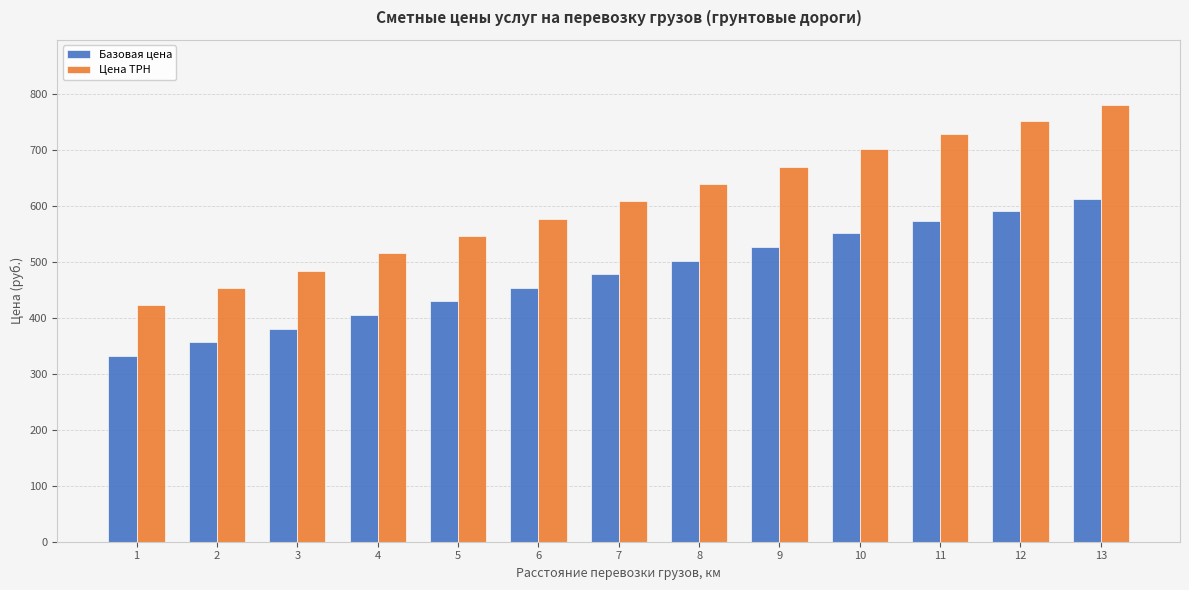

At 3, list the series in order from largest to smallest.

Цена ТРН, Базовая цена